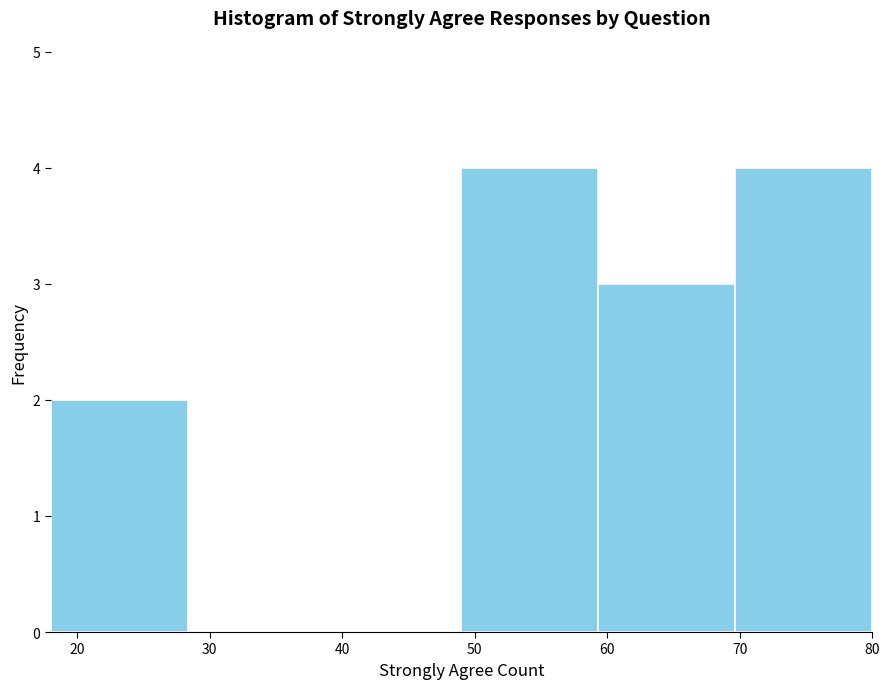

Reading left to right, list every bar in this chart as the range it spans on the x-axis followed by its height. Neither the bar edges nor the heights are printed on the chart, so give them approximately, as read against the axes.

18 to 28: 2
28 to 39: 0
39 to 49: 0
49 to 59: 4
59 to 70: 3
70 to 80: 4